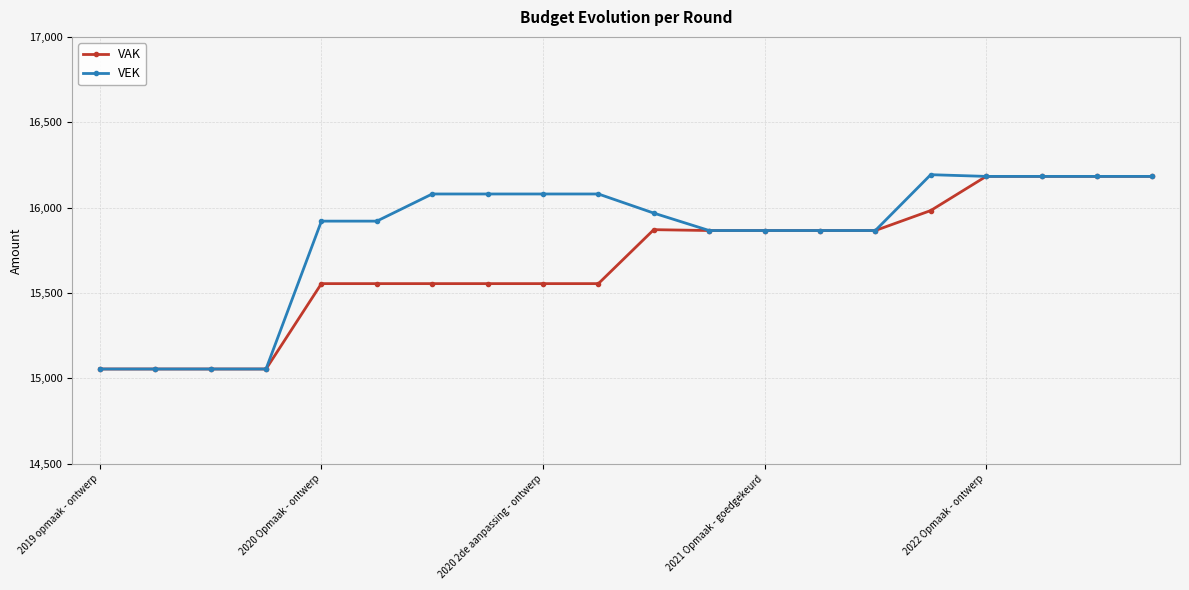

How many lines are shown in the chart?

2